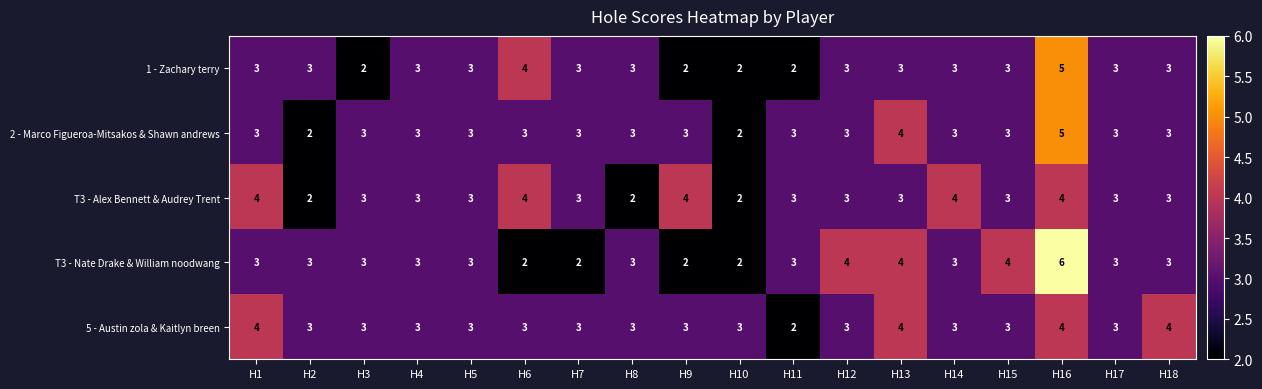

How many data points in 2 - Marco Figueroa-Mitsakos & Shawn andrews are less than 3?

2